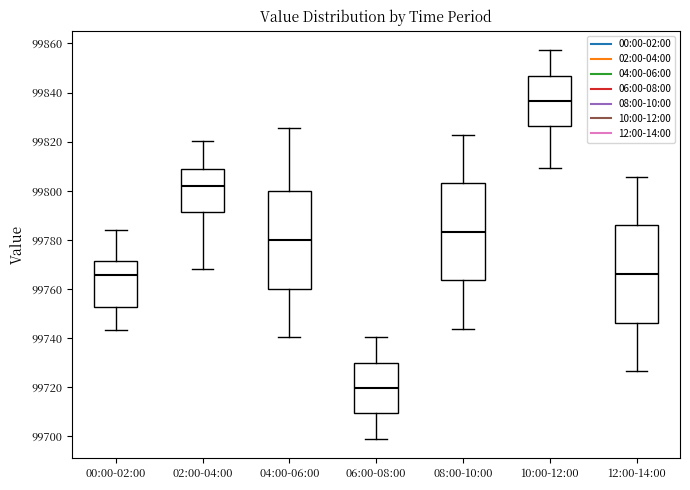

Reading left to right, transcribe this box plot: for each box, give where its median line is, the range the box spans, and where its two whiskers end, as read against the y-axis. The values are not printed on the chart, so give them approximately, as read against the axis.

00:00-02:00: median 99766, box 99752 to 99772, whiskers 99744 to 99784
02:00-04:00: median 99802, box 99792 to 99808, whiskers 99768 to 99820
04:00-06:00: median 99780, box 99760 to 99800, whiskers 99740 to 99826
06:00-08:00: median 99720, box 99710 to 99730, whiskers 99700 to 99740
08:00-10:00: median 99784, box 99764 to 99804, whiskers 99744 to 99822
10:00-12:00: median 99836, box 99826 to 99846, whiskers 99810 to 99858
12:00-14:00: median 99766, box 99746 to 99786, whiskers 99726 to 99806